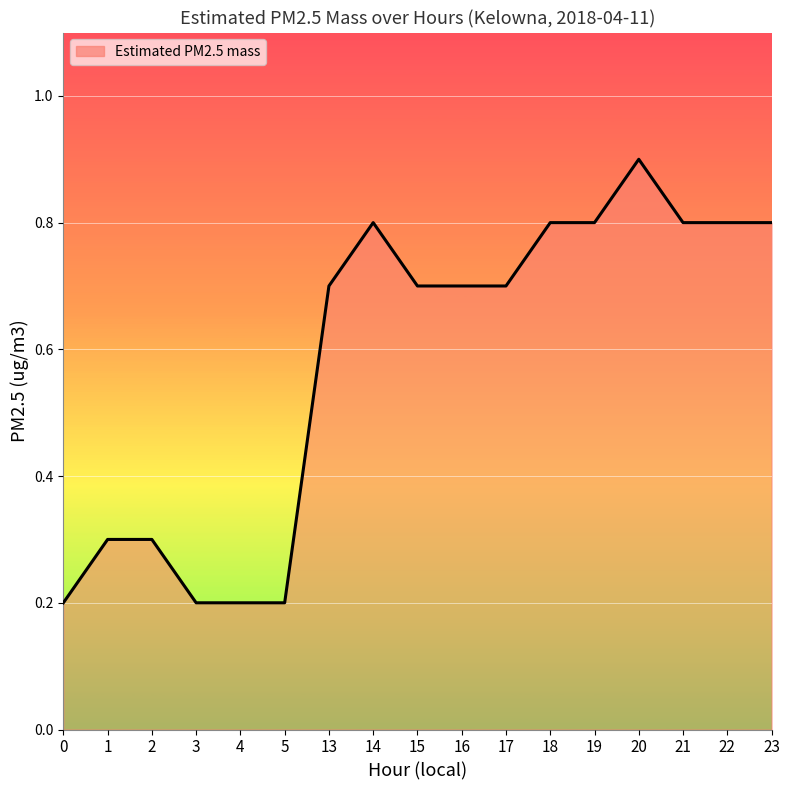

Reading left to right, transcribe all the data shown in this chart.

0=0.2	1=0.3	2=0.3	3=0.2	4=0.2	5=0.2	13=0.7	14=0.8	15=0.7	16=0.7	17=0.7	18=0.8	19=0.8	20=0.9	21=0.8	22=0.8	23=0.8